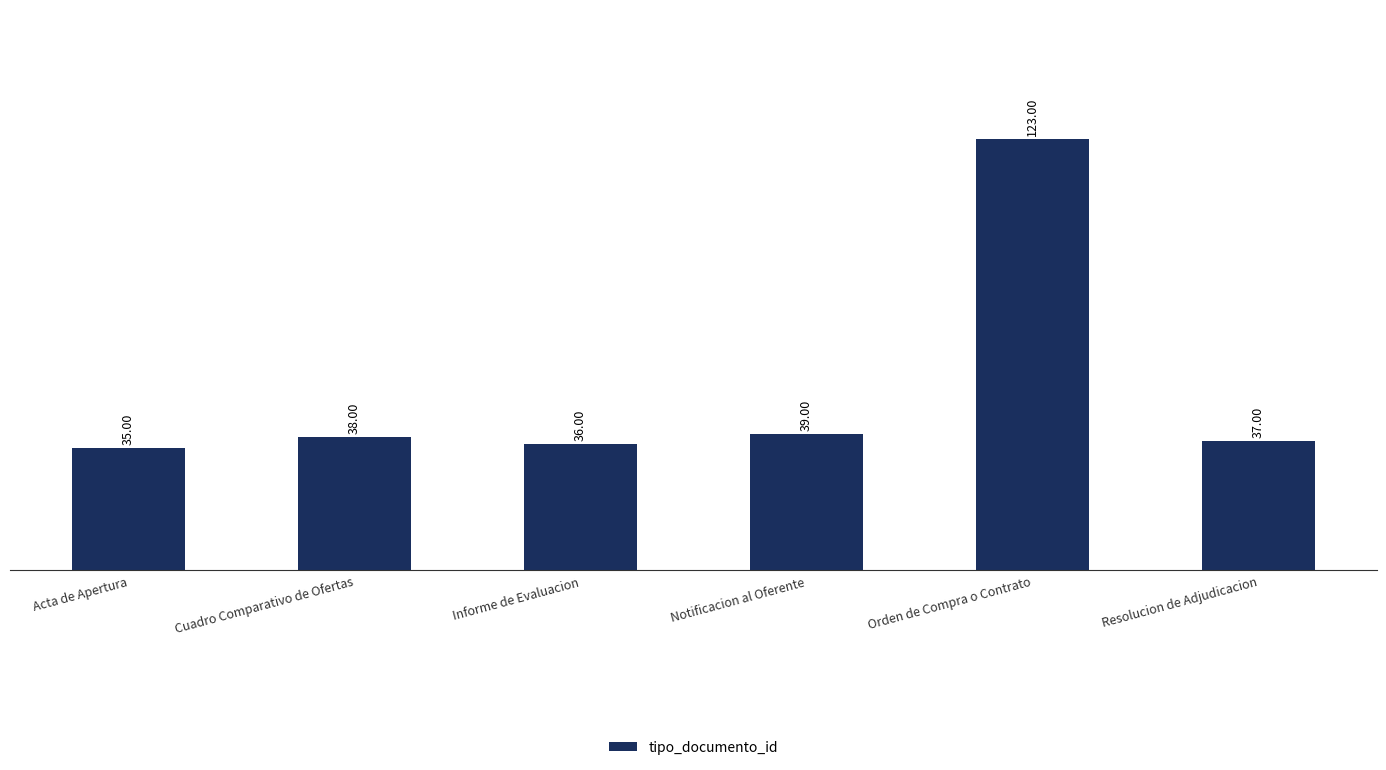

Reading left to right, what are all the values shown in this chart?

35	38	36	39	123	37